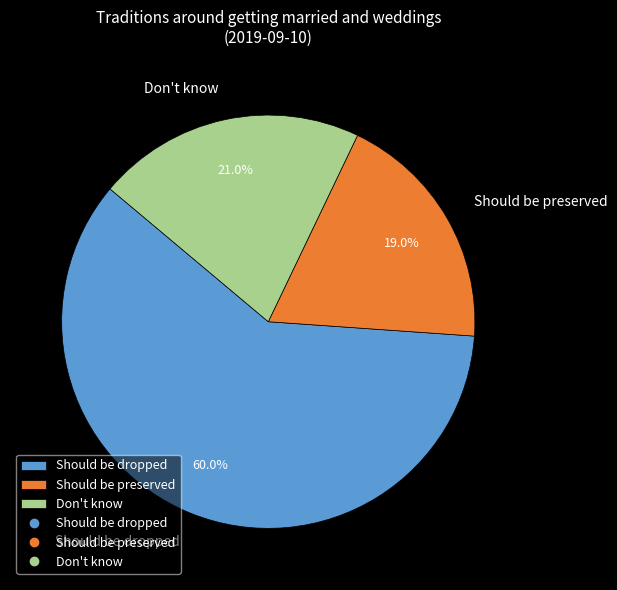

Between Should be preserved and Should be dropped, which is larger?

Should be dropped